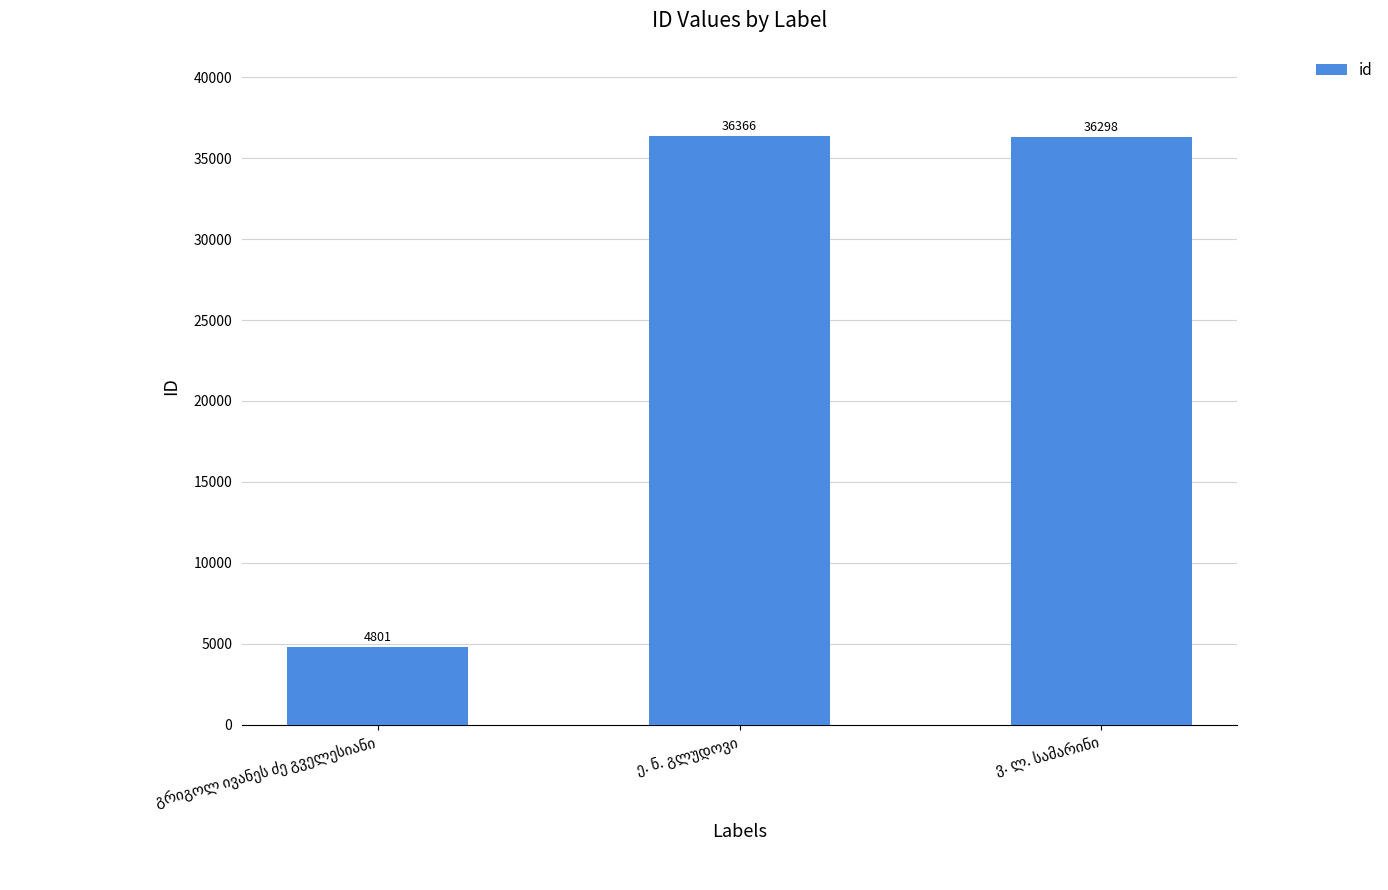

What is the greatest value displayed?

36366